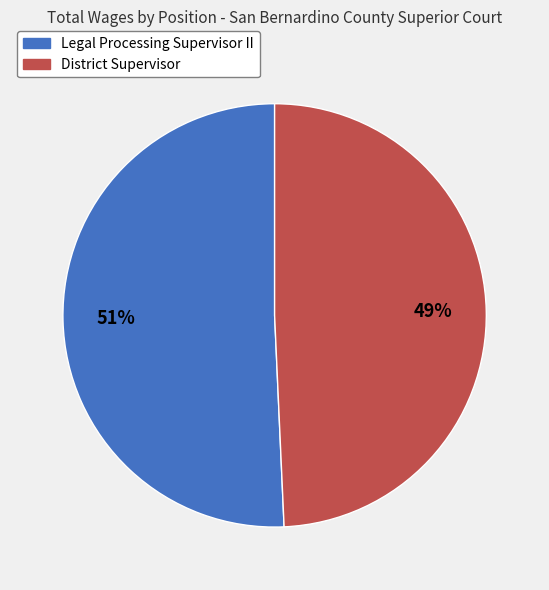

Is there a majority slice in this chart?

Yes